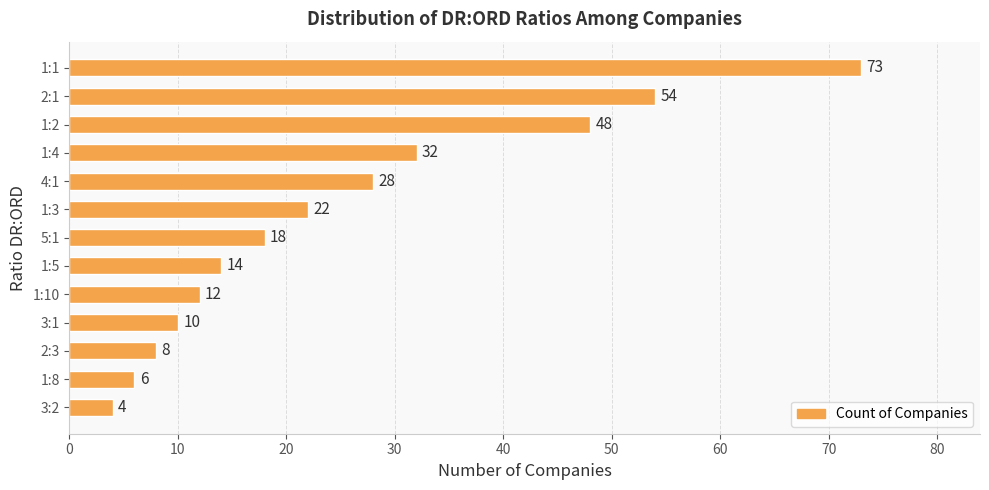

What is the change in value from 1:5 to 5:1?

+4